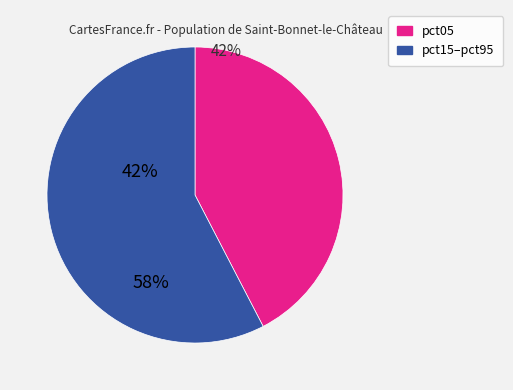

Is there a majority slice in this chart?

Yes